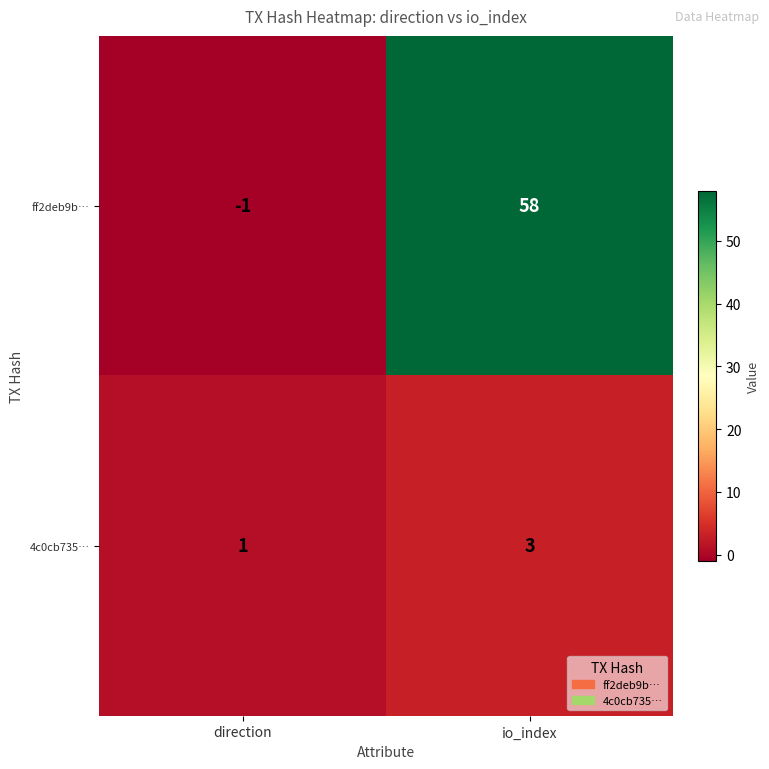

Which series has the widest spread of values?

ff2deb9b…